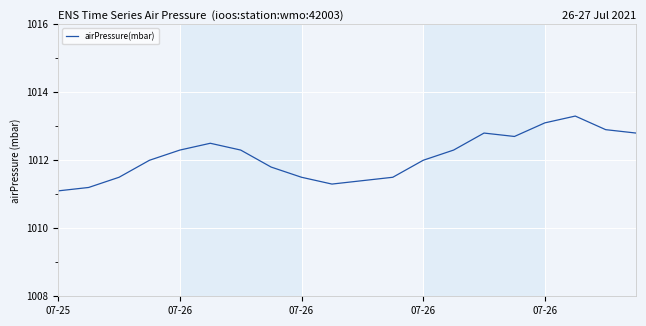

What is the difference between the maximum and minimum values?

2.2